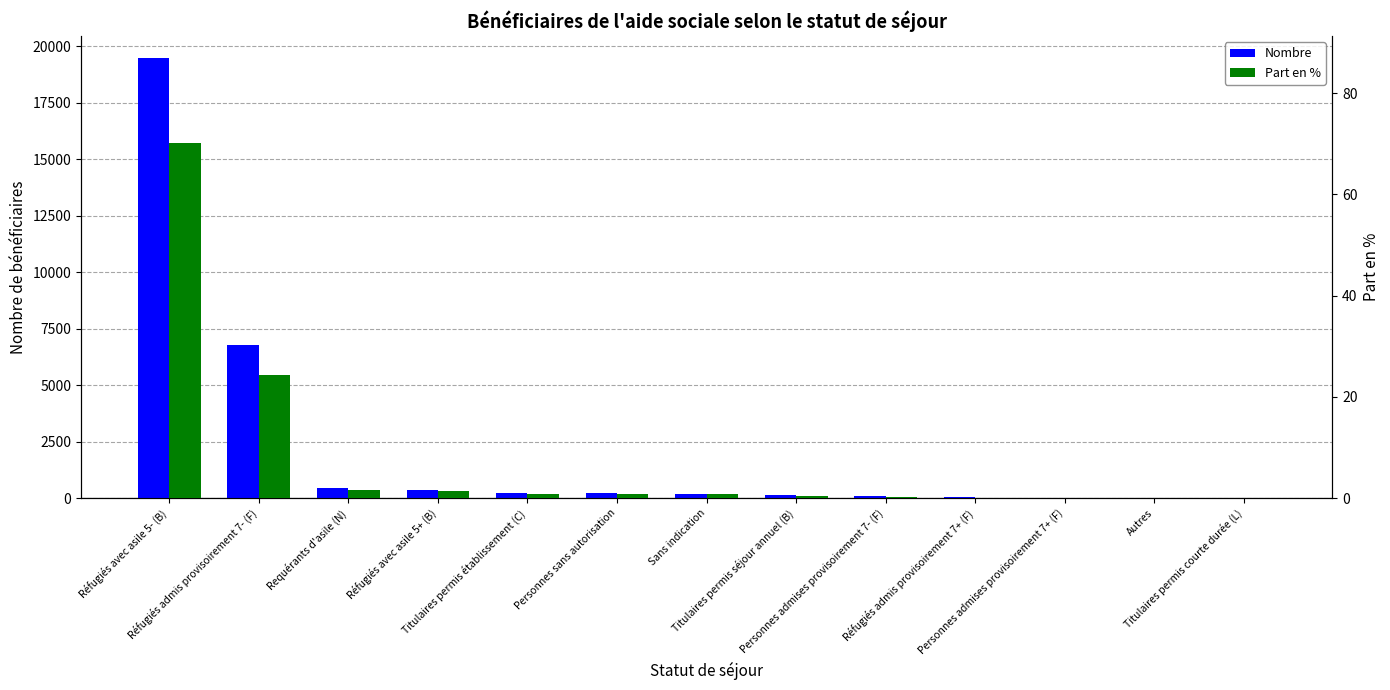

At which label does Nombre first exceed 188?

Réfugiés avec asile 5- (B)